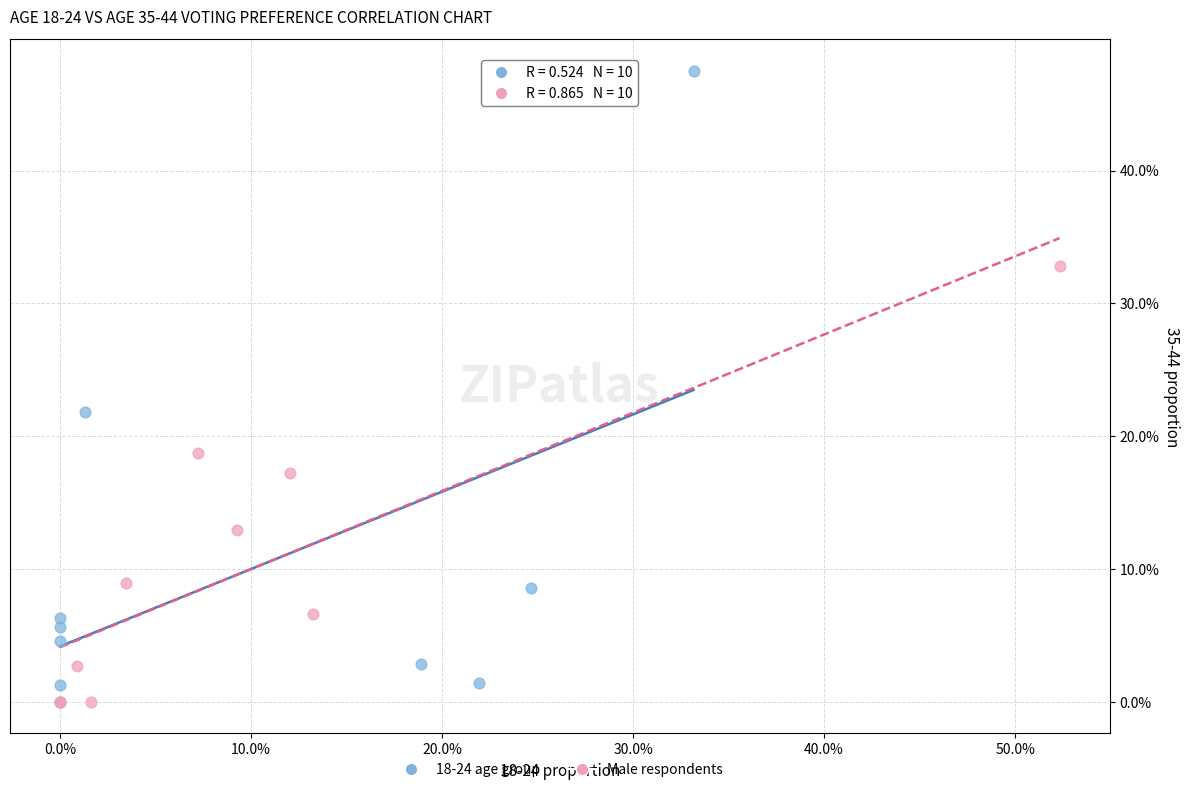

Which series has the widest spread of Y values?

18-24 age group